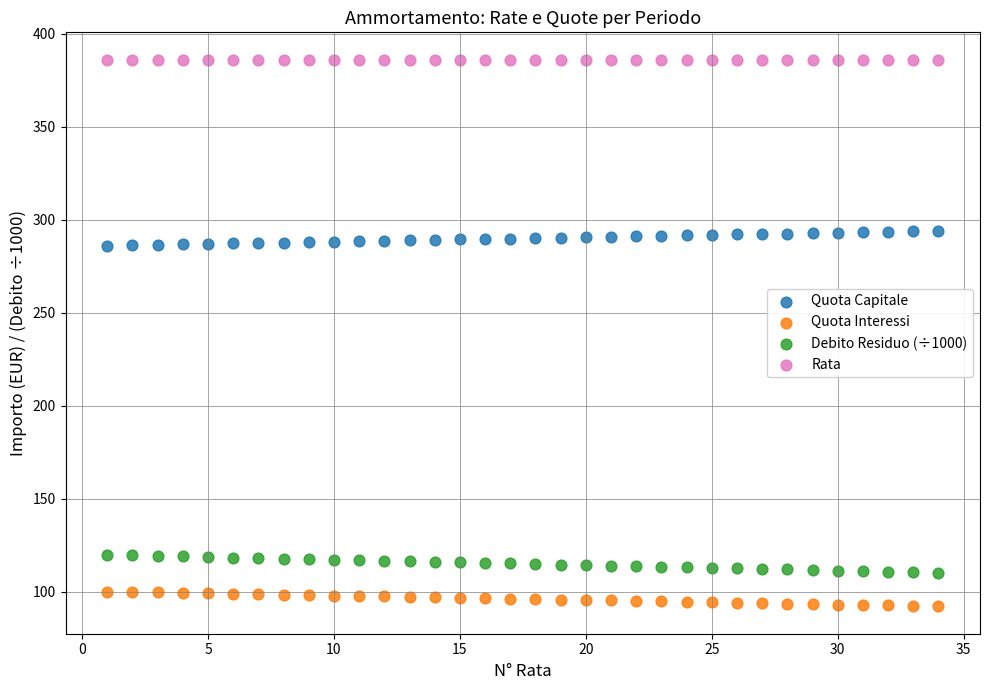

Which series reaches the maximum Y coordinate?

Rata